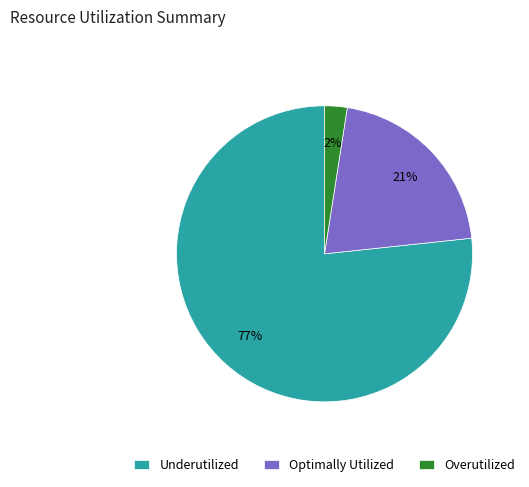

Do Underutilized and Optimally Utilized together represent more than half of the pie?

Yes